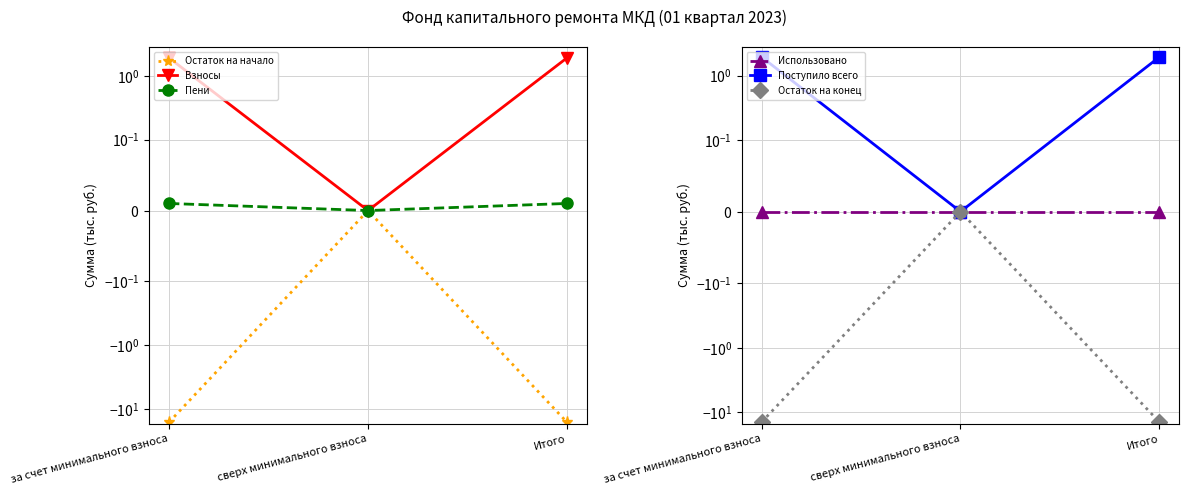

What is the maximum value for Поступило всего?

1.9